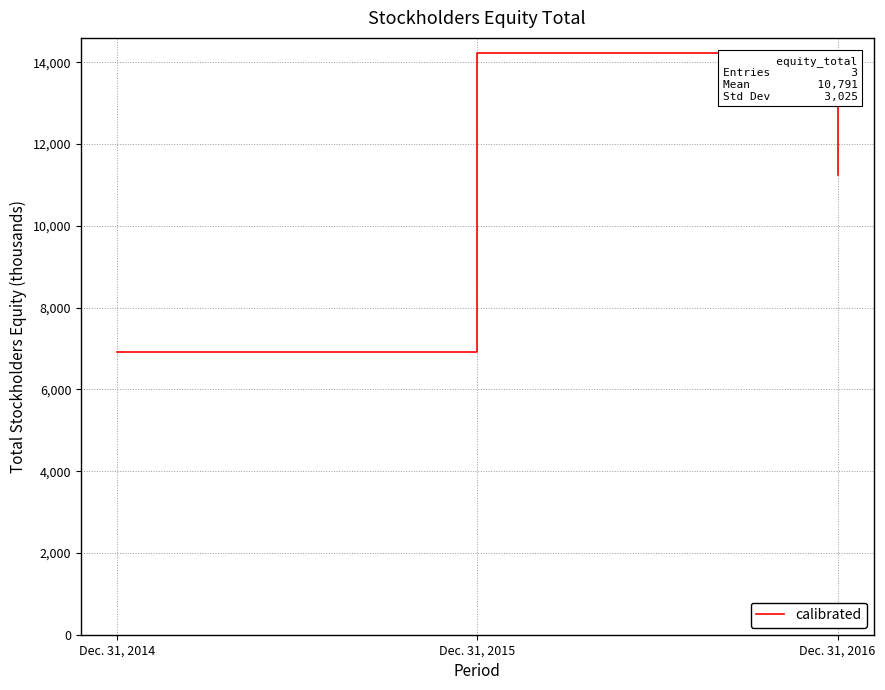

At which label does the data first exceed 11235?

Dec. 31, 2015